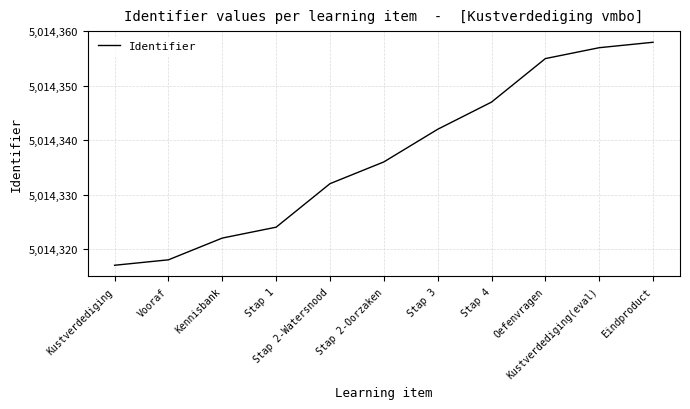

What is the maximum value shown in the chart?

5014358